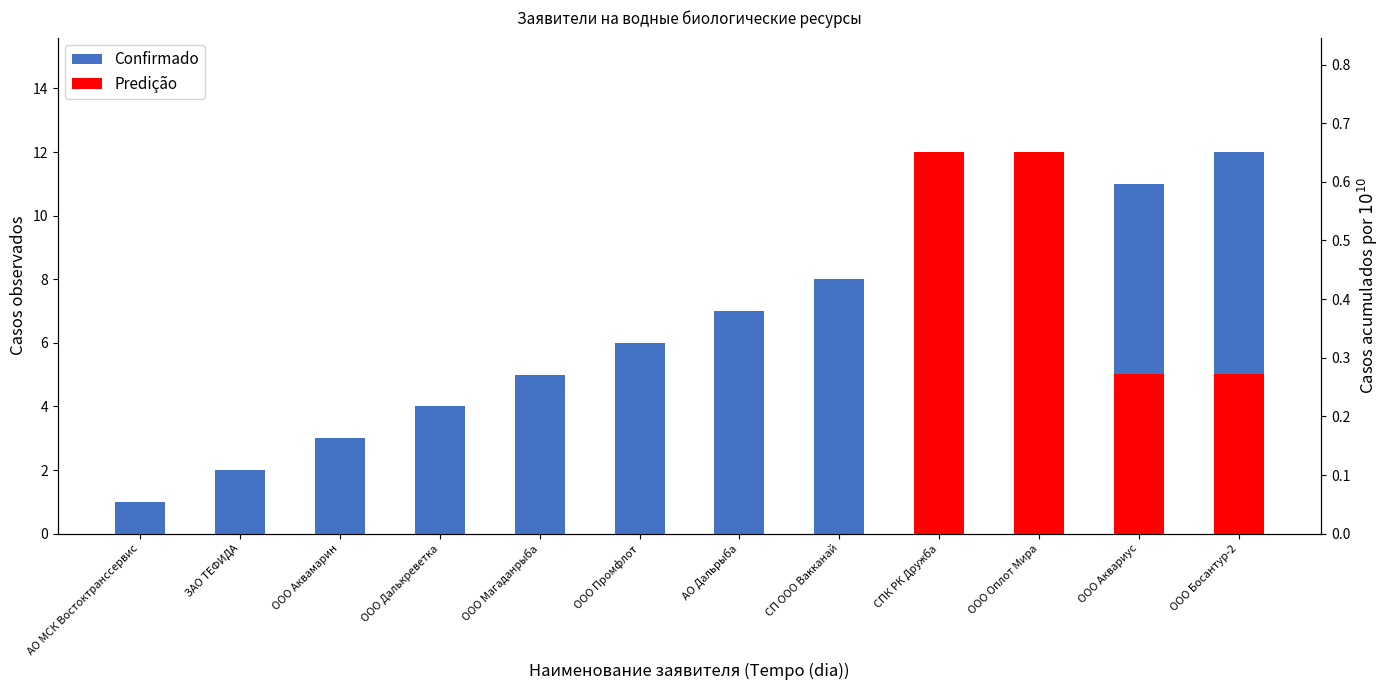

Count the number of values greater than 7.

5